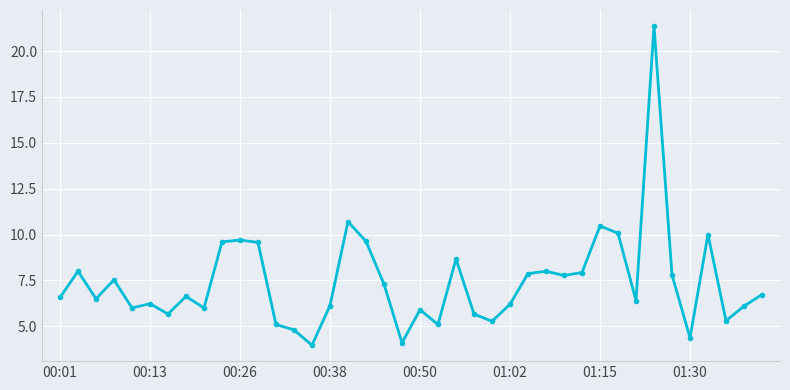

What is the greatest value displayed?

21.4